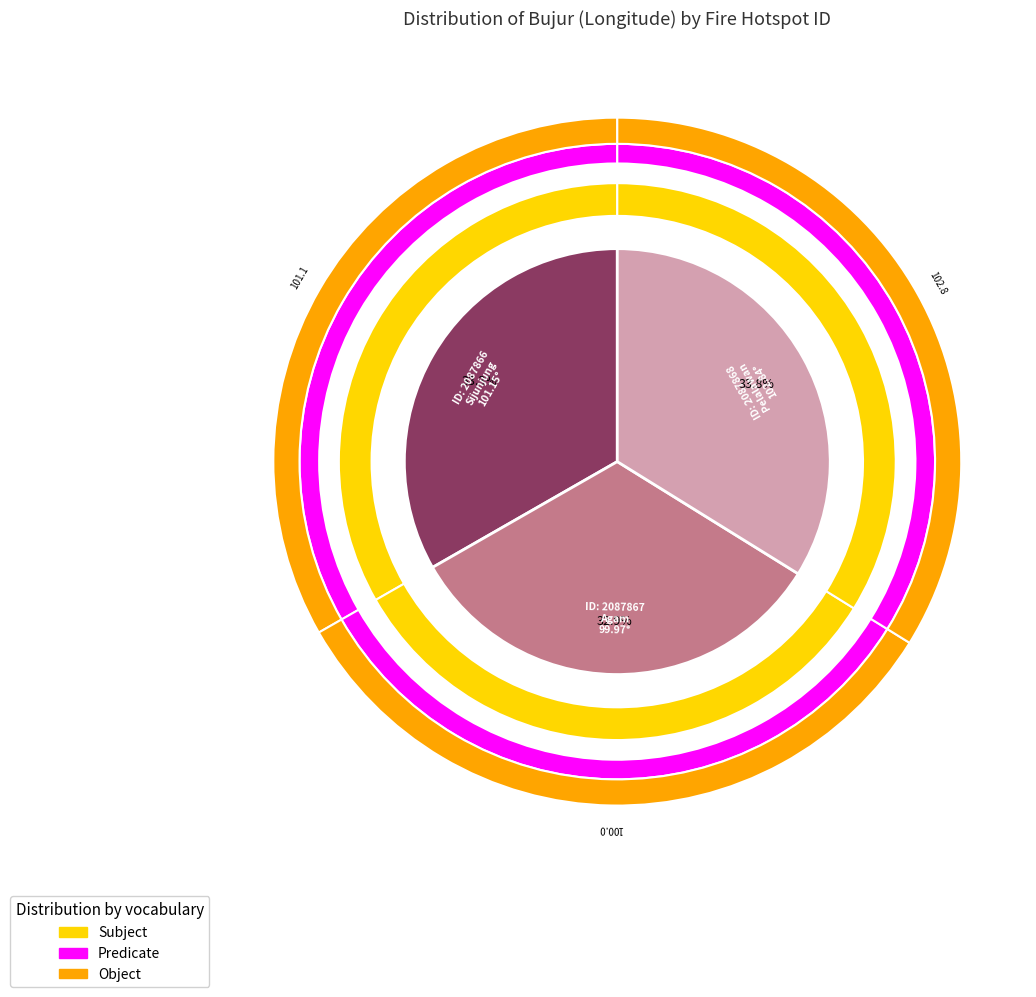

To the nearest percent, what percentage of the pie is 2087867?

33%